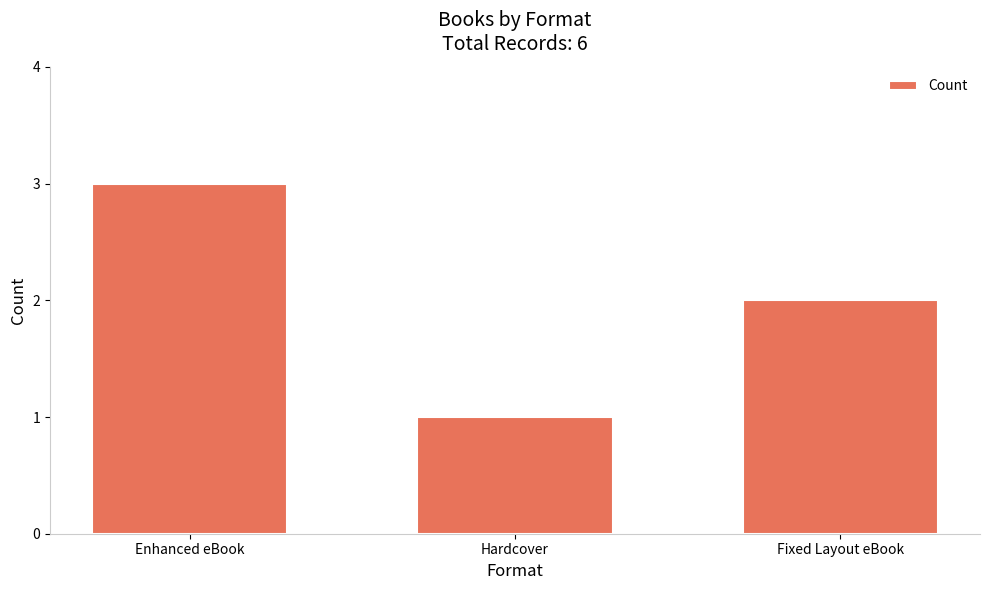

At which label does the data first exceed 2?

Enhanced eBook